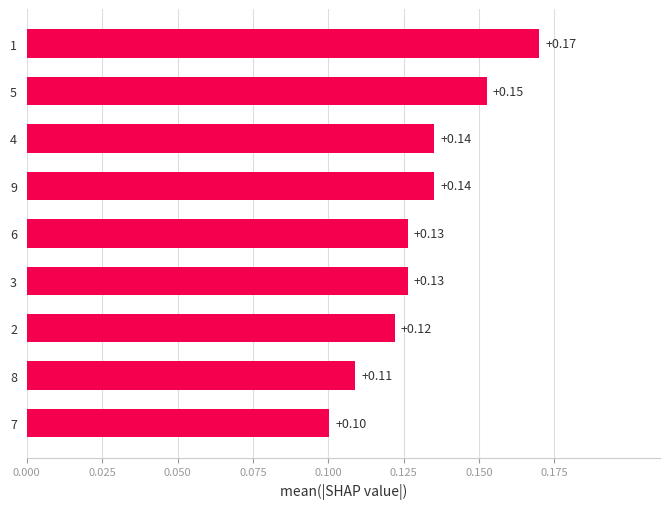

What is the sum of all values?

1.2